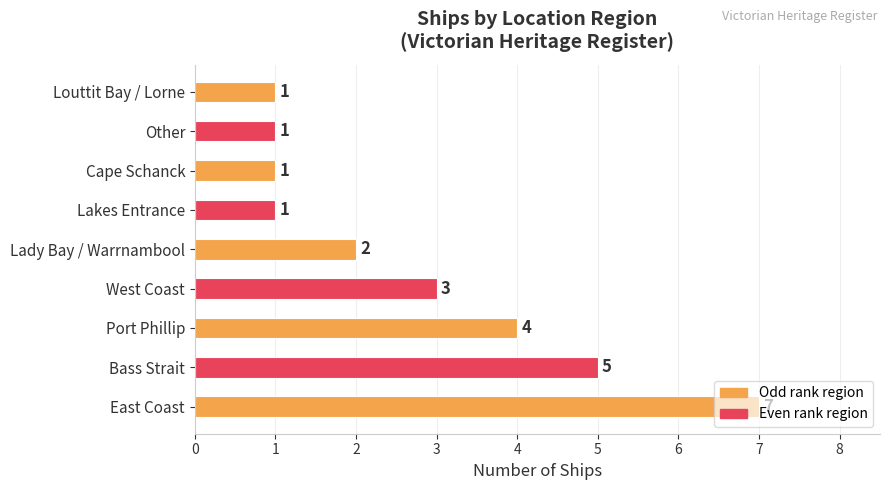

Does the chart contain any negative values?

No